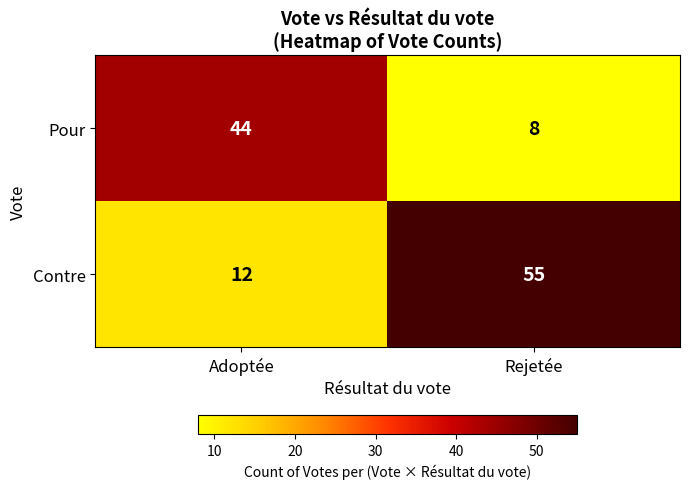

What is the average value of the Contre series?

34